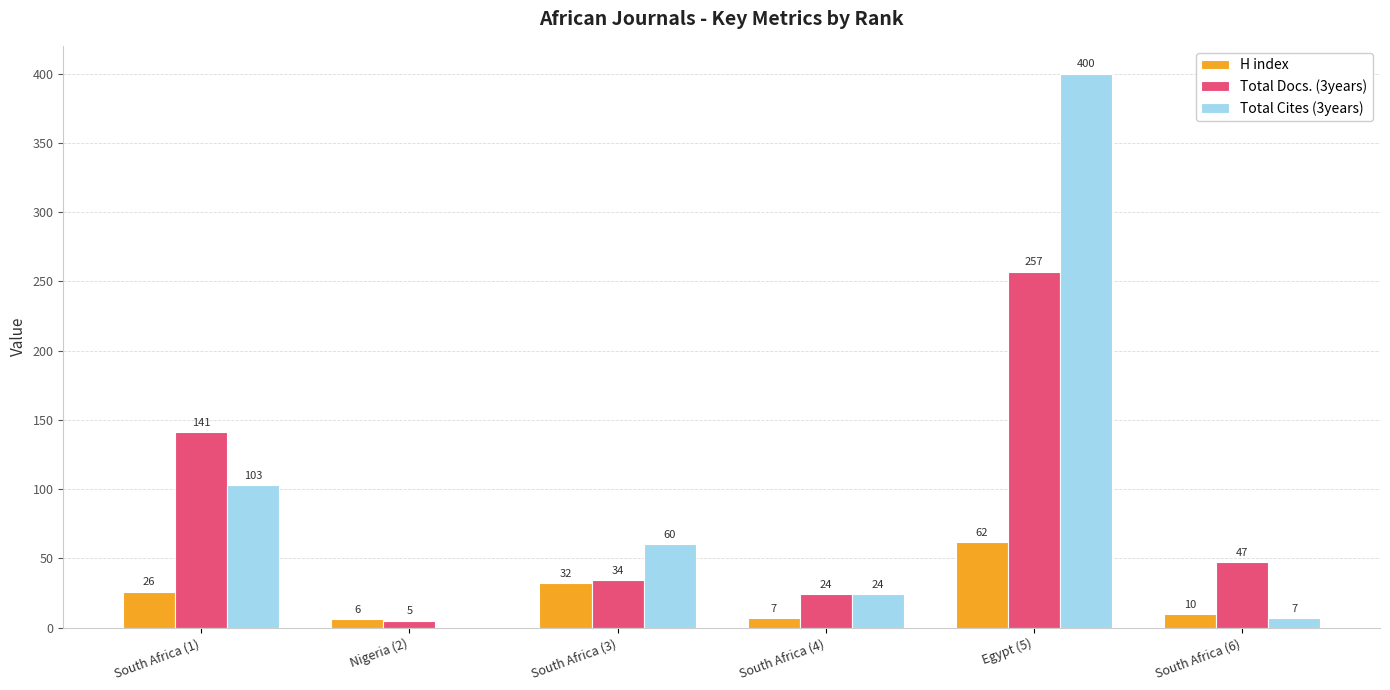

Does the chart contain stacked bars?

No